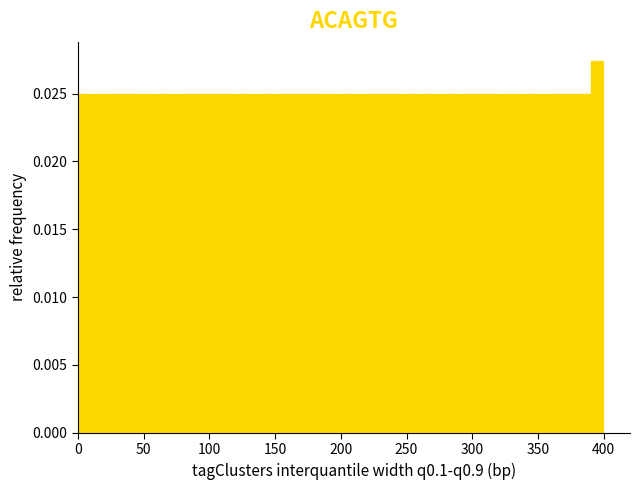

Read against the x-axis, roughly where is the centre of the tallest bar?

395